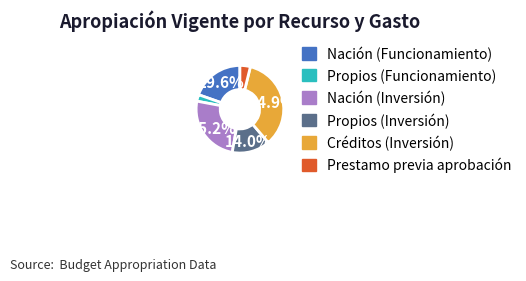

Does Propios (Inversión) represent more than half of the total?

No